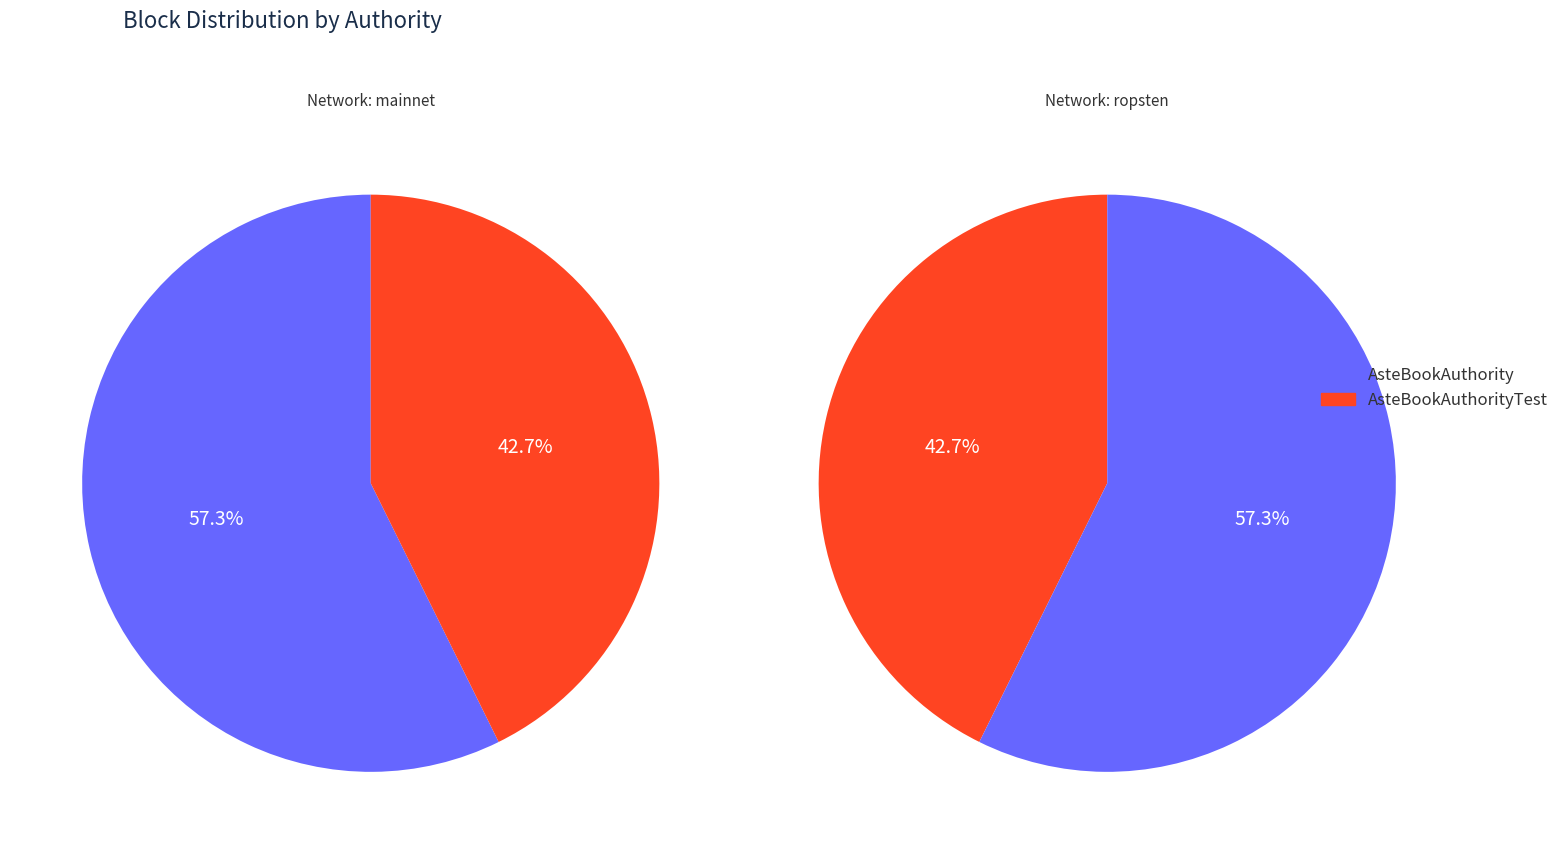

Approximately how many times larger is the value at AsteBookAuthority compared to AsteBookAuthorityTest?

1.3